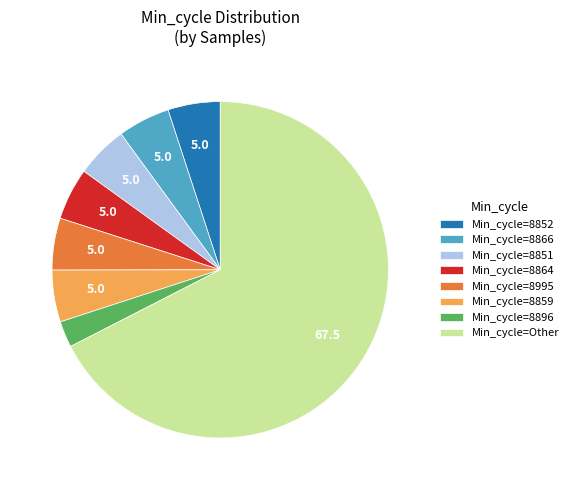

Is it true that Min_cycle=8859 is 5% of the pie?

True